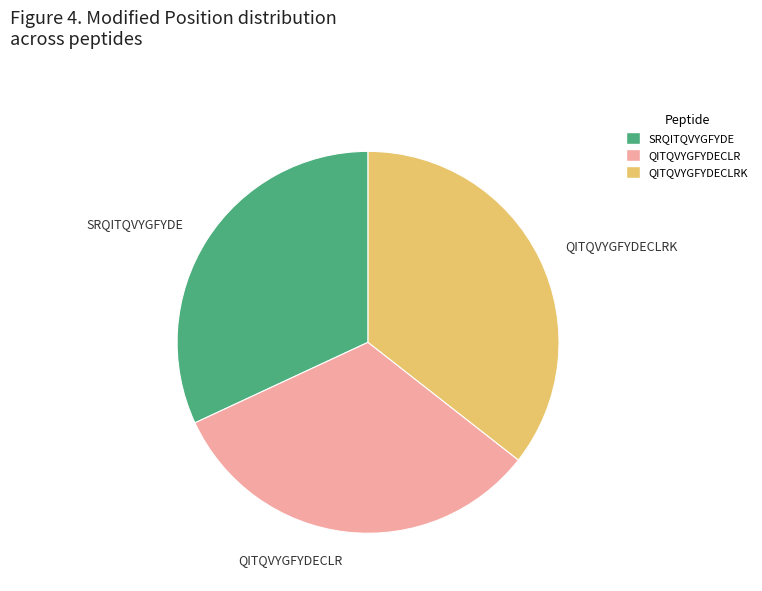

What is the largest slice in the pie chart?

QITQVYGFYDECLRK